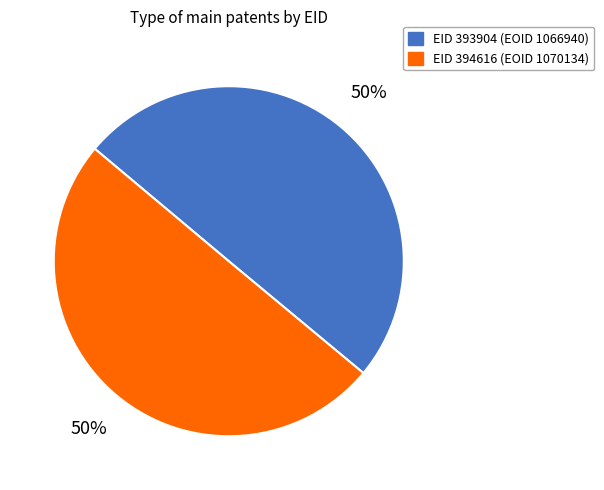

To the nearest percent, what is the average slice percentage?

50%